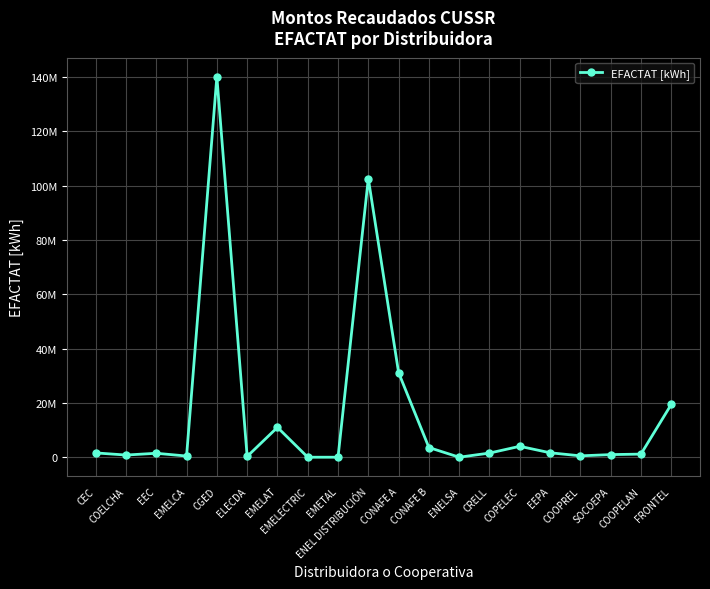

Which label corresponds to the largest value in the chart?

CGED